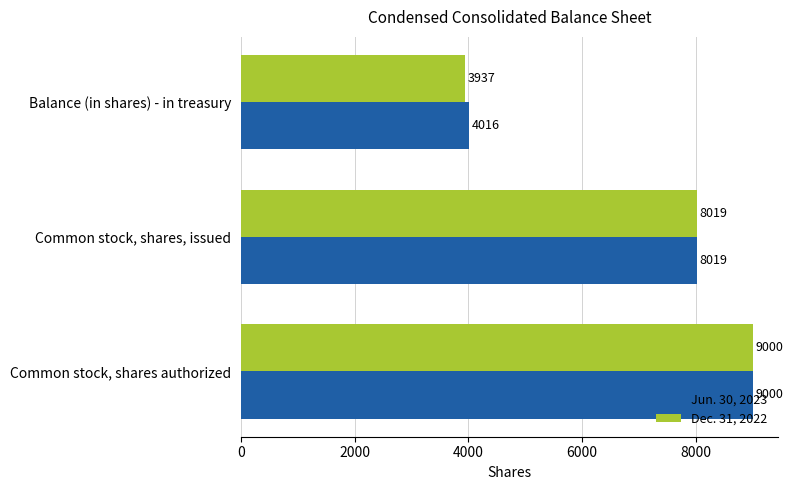

The Jun. 30, 2023 series shows 4016 at Balance (in shares) - in treasury. True or false?

True